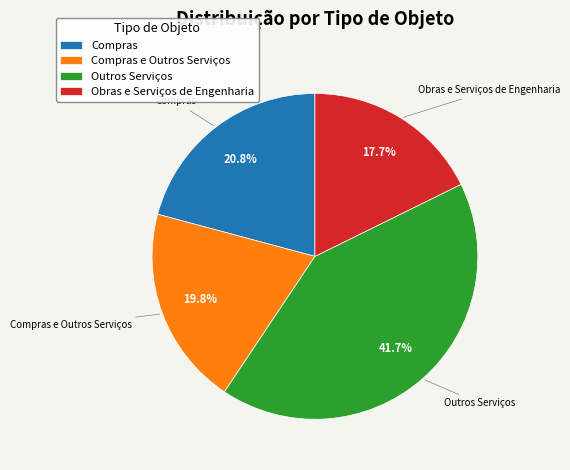

The Compras slice represents 28% of the pie. True or false?

False